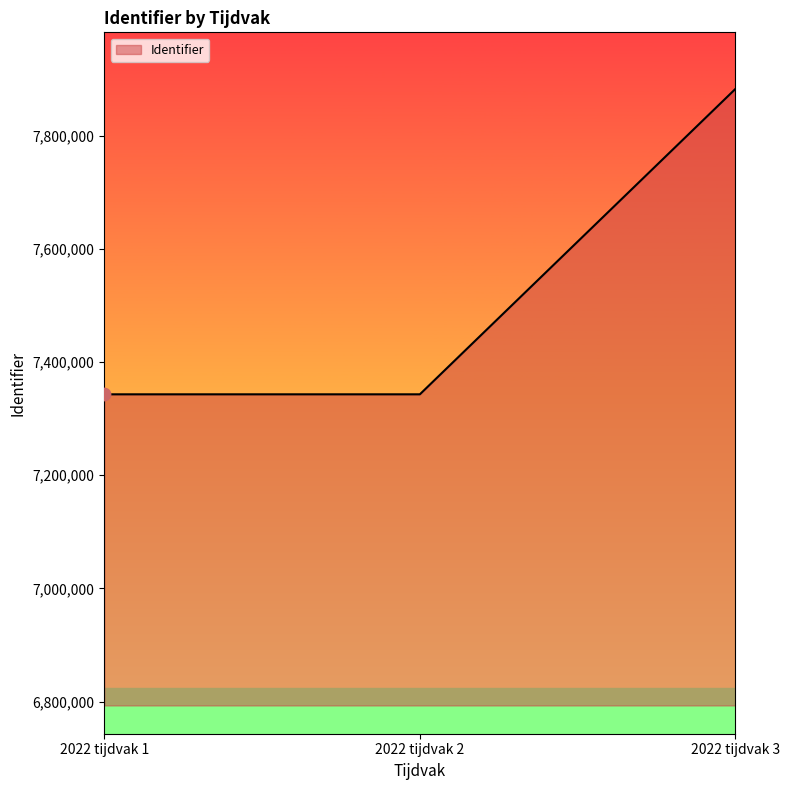

What is the change in value from 2022 tijdvak 1 to 2022 tijdvak 3?

+539908